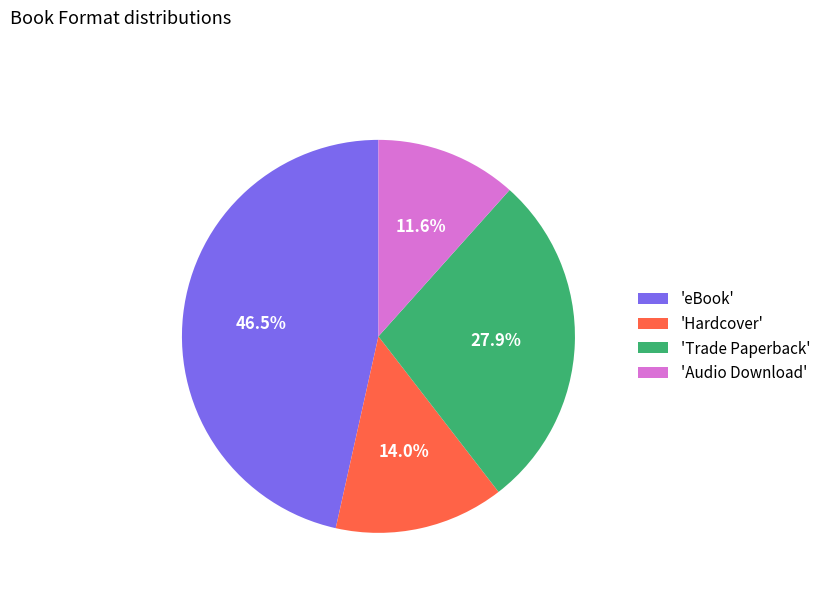

What portion of the pie excludes 'eBook'?

53.5%